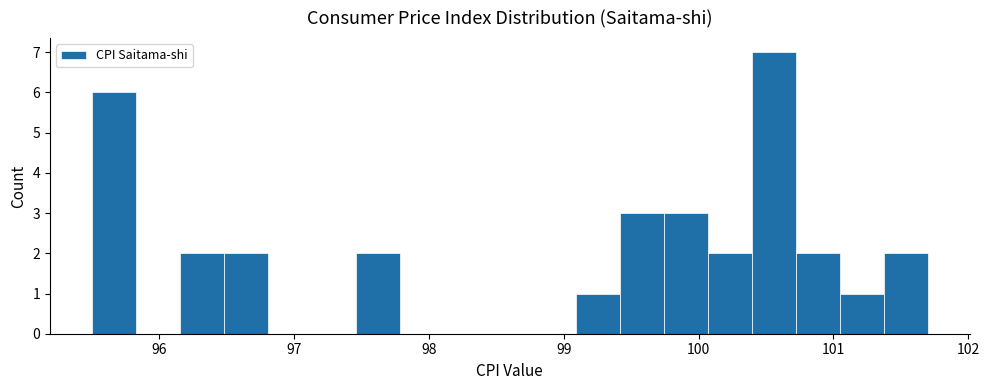

Around what value on the x-axis is the tallest bar? Give the approximate position of its centre, as read against the axis.

100.6